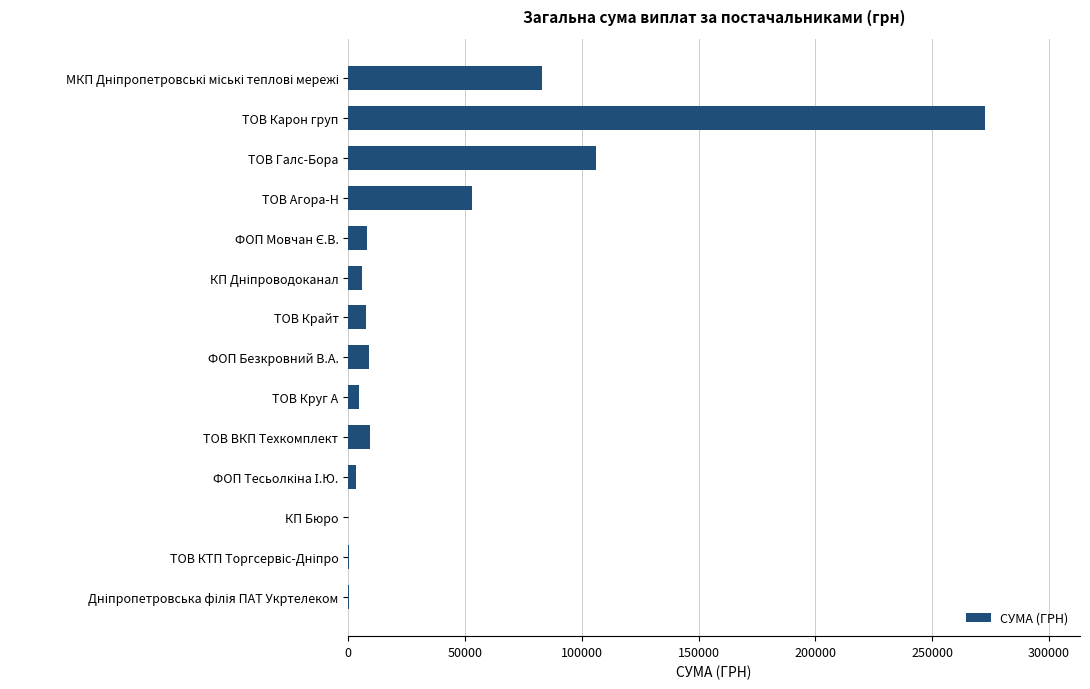

Which category has the highest value across all series?

ТОВ Карон груп